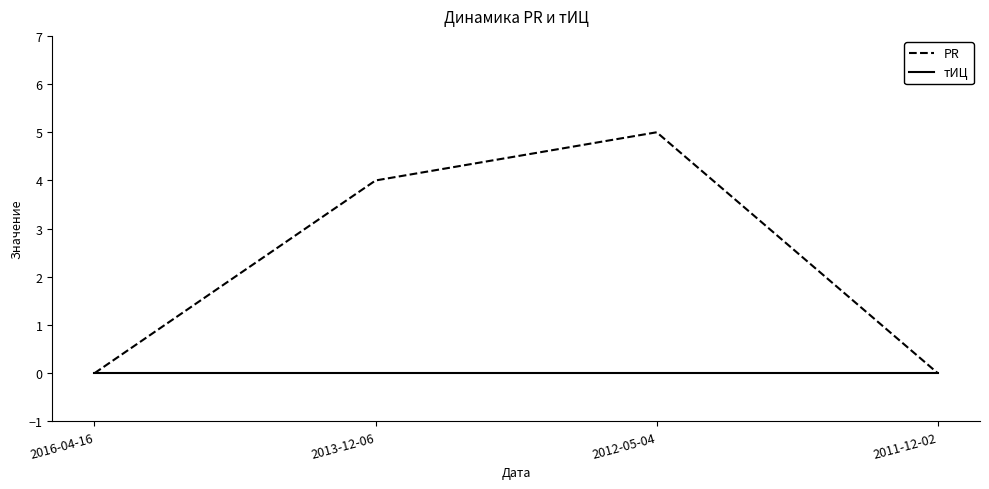

What is the difference between the PR values at 2016-04-16 and 2012-05-04?

5